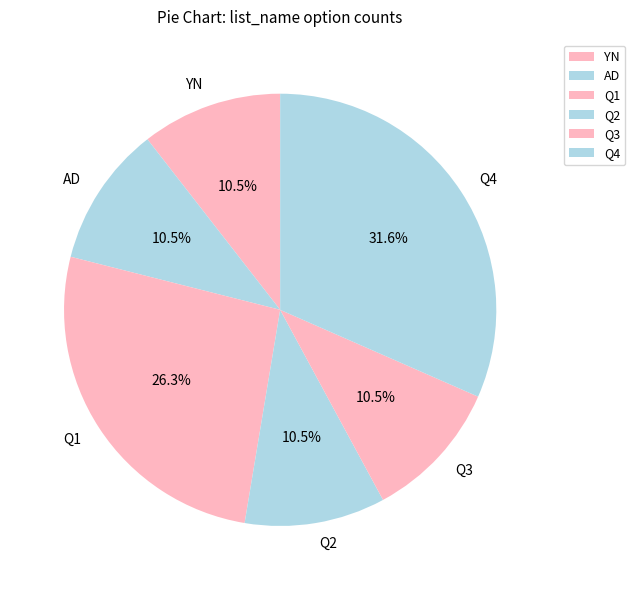

Does Q2 represent more than half of the total?

No